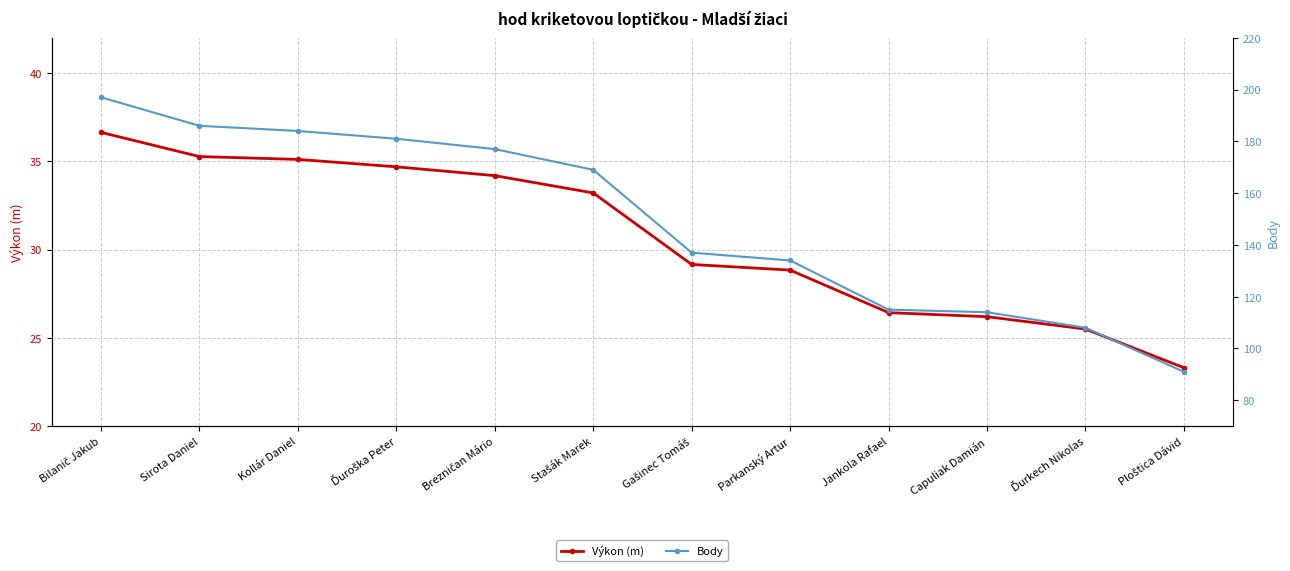

How many lines are shown in the chart?

2